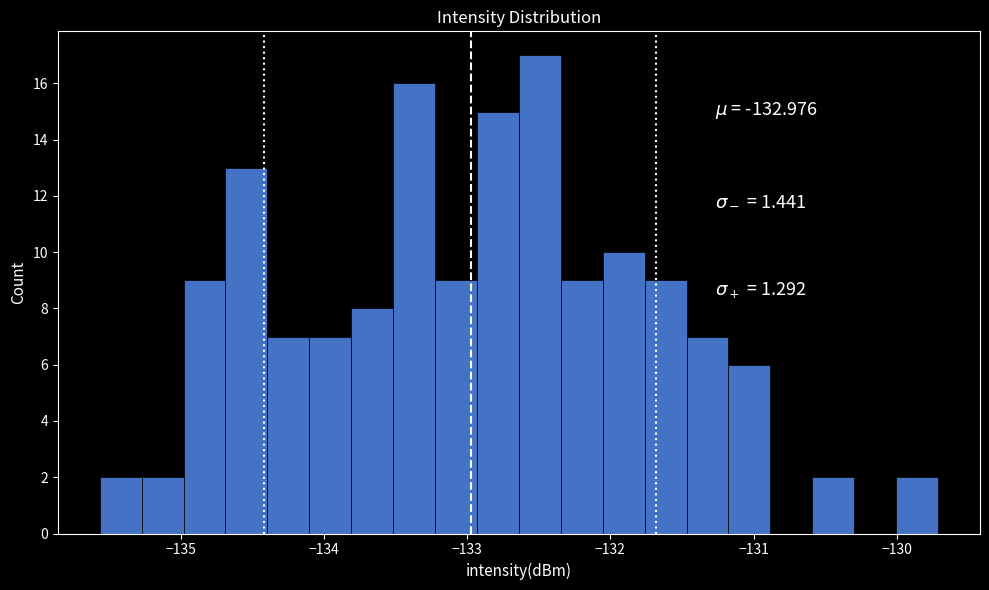

Read against the x-axis, roughly where is the centre of the tallest bar?

-132.5